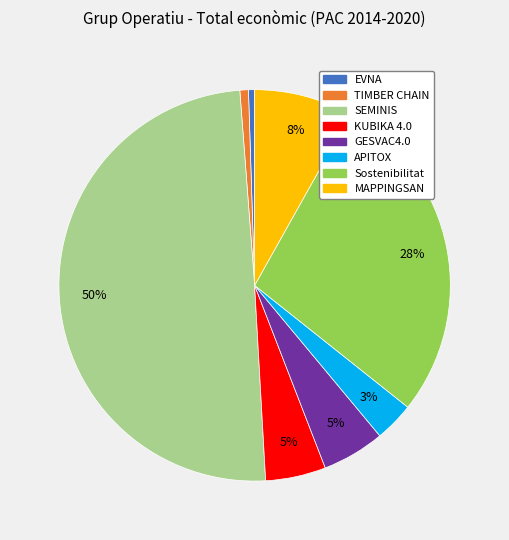

Combined, do TIMBER CHAIN and EVNA account for over 50%?

No